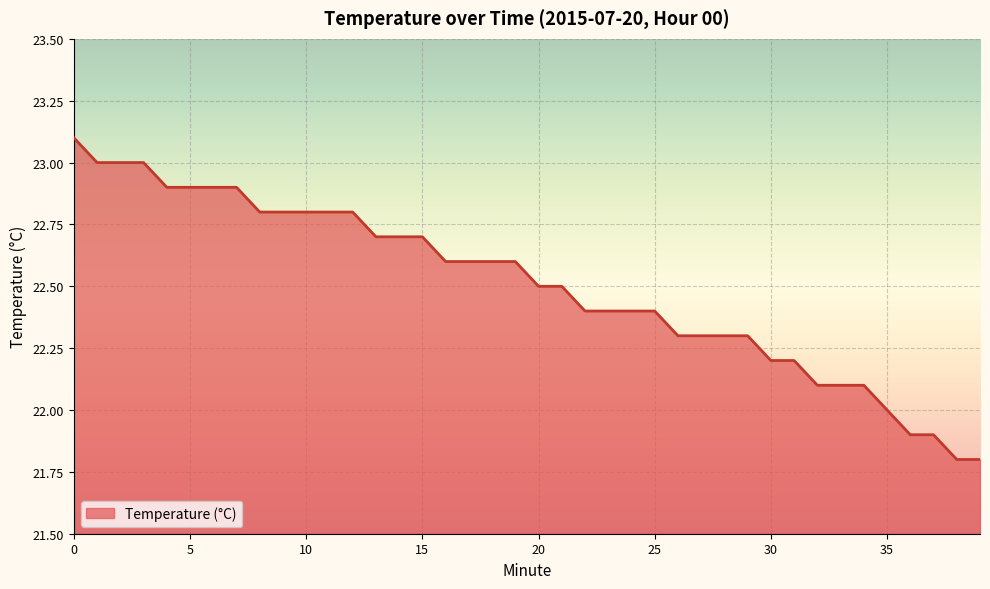

What is the smallest value displayed?

21.8